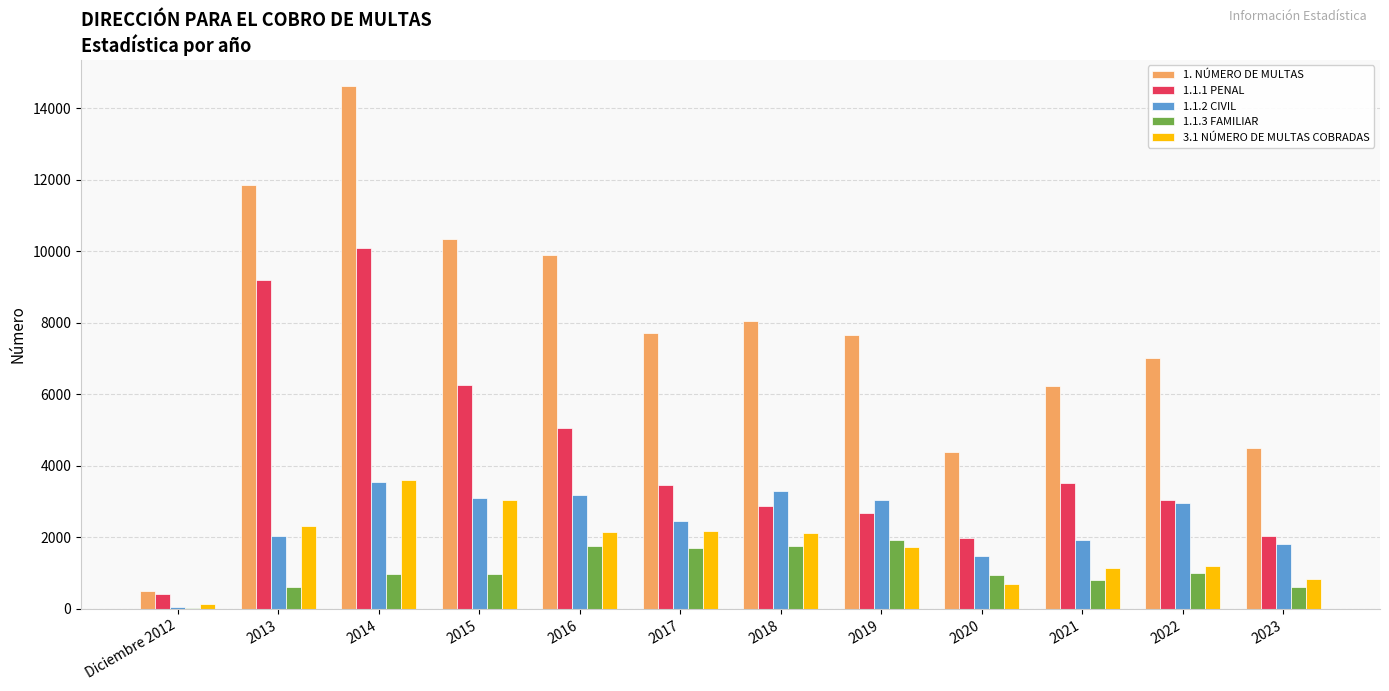

Which series changed the most between 2015 and 2018?

1.1.1 PENAL